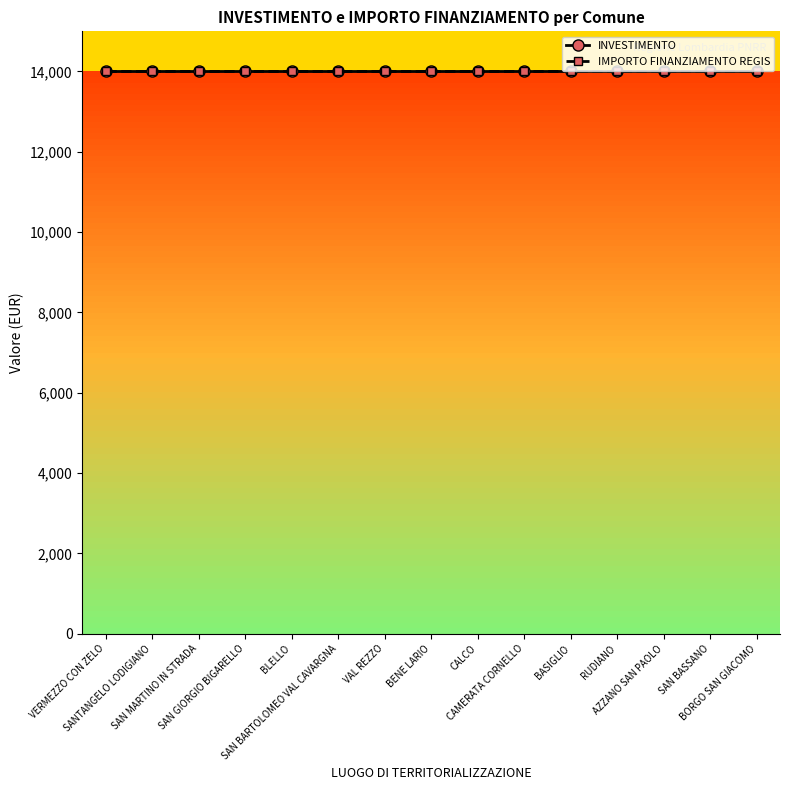

Rank the series by their average value, from highest to lowest.

IMPORTO FINANZIAMENTO REGIS, INVESTIMENTO